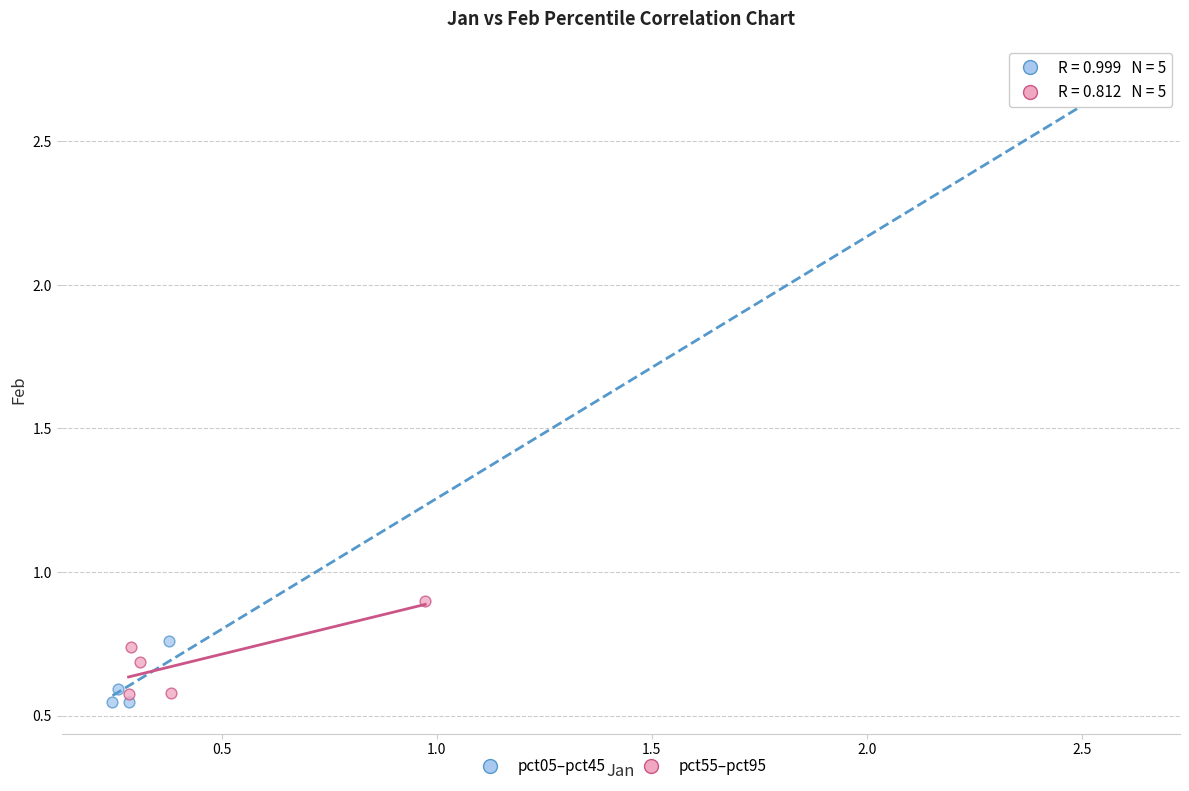

Which series contains the highest Y value?

pct05–pct45